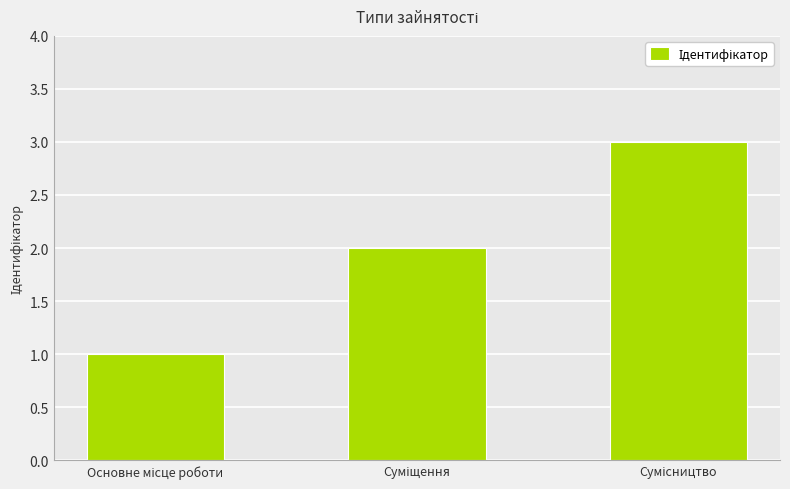

How many values are between 1 and 3?

3